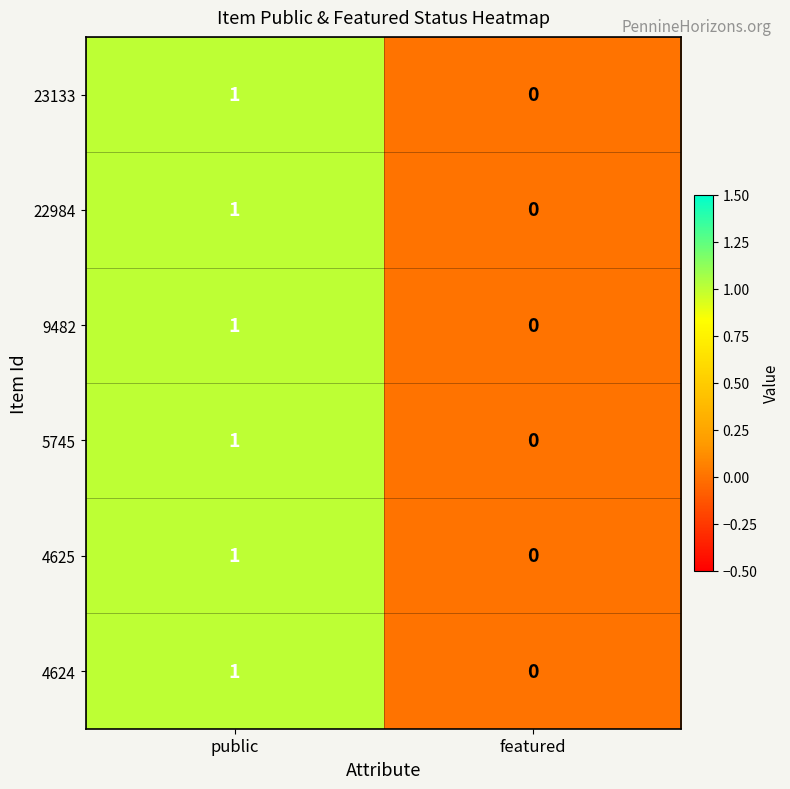

Which category has the highest value in the 4625 series?

public